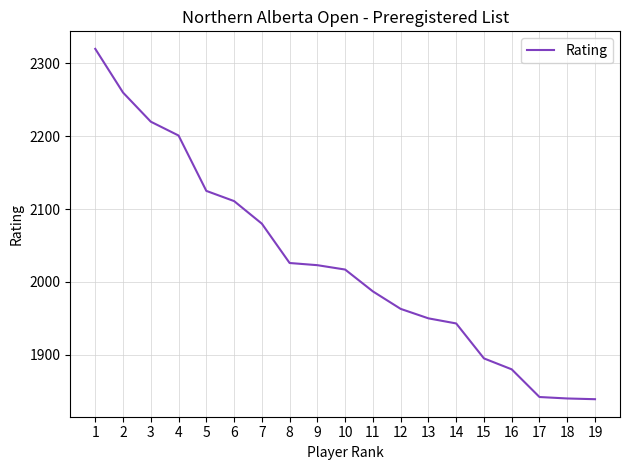

Count the number of categories in the chart.

19